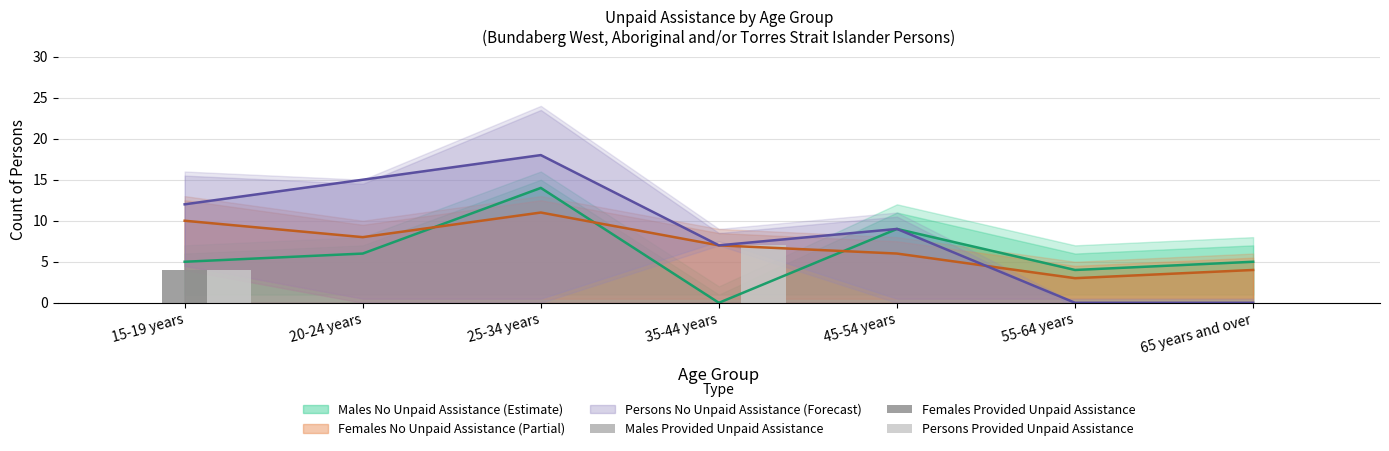

What is the label of the 3rd bar from the right?

45-54 years